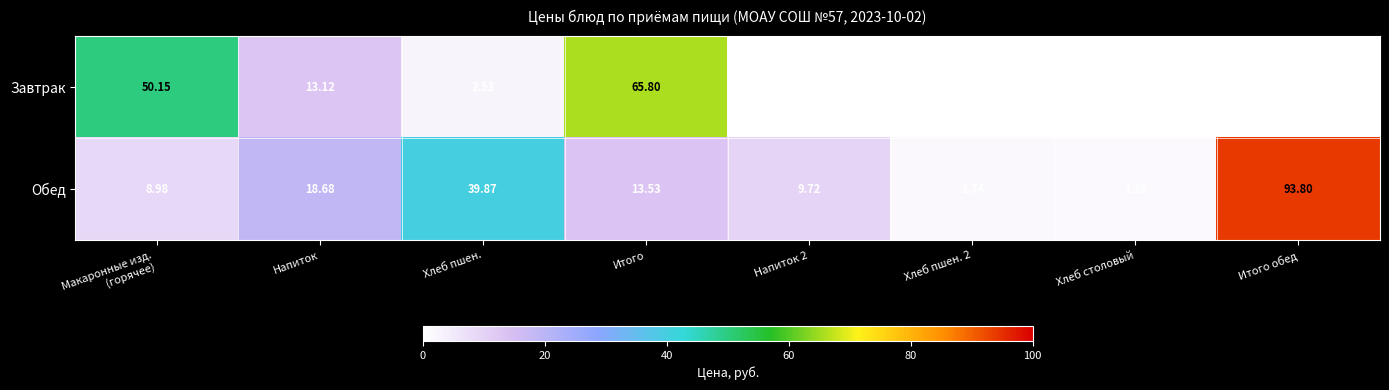

At Итого, list the series in order from largest to smallest.

Завтрак, Обед